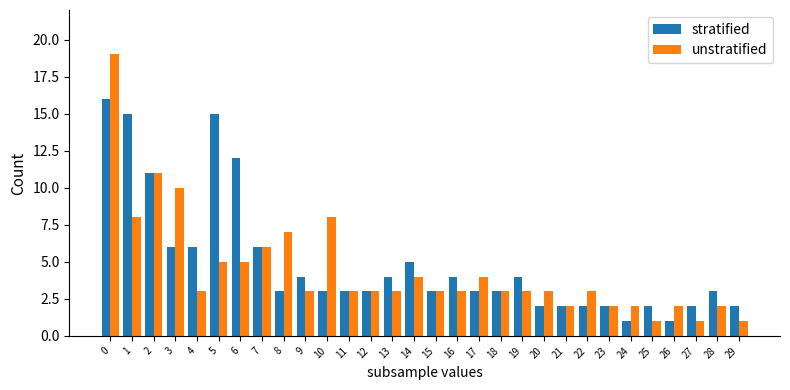

How many groups of bars are there?

30